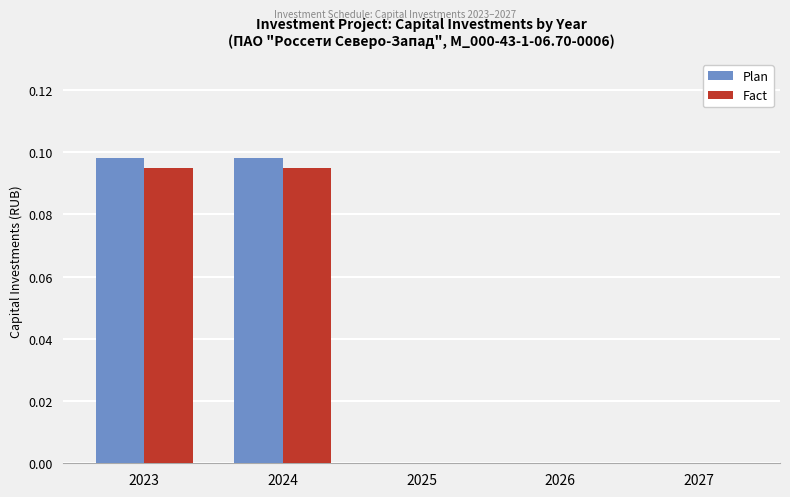

The value of Plan at 2024 is 0.2. True or false?

False